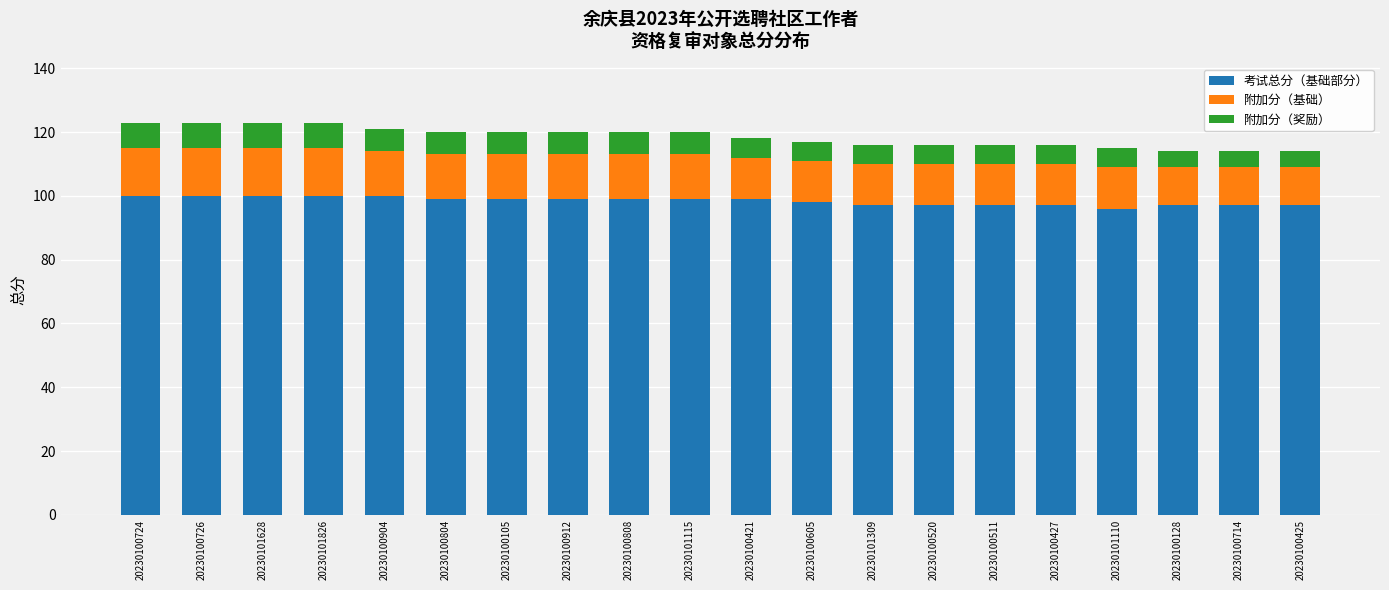

True or false: 考试总分（基础部分） has a value of 97 at 20230101309.

True